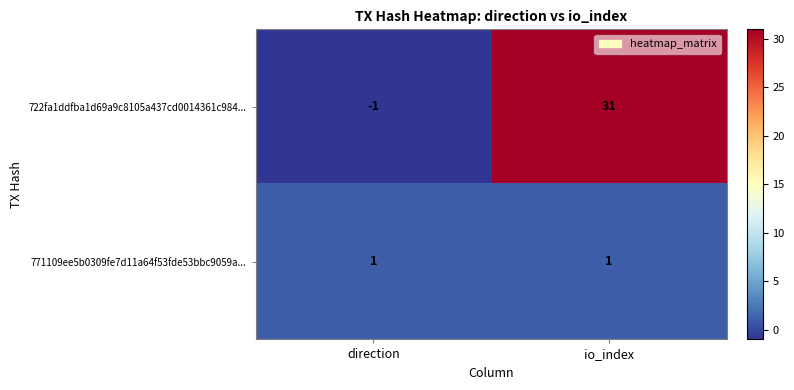

At io_index, list the series in order from smallest to largest.

771109ee5b0309fe7d11a64f53fde53bbc9059a..., 722fa1ddfba1d69a9c8105a437cd0014361c984...